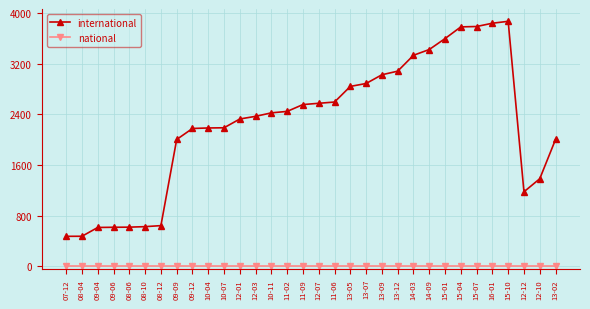

True or false: national and international cross at least once.

False